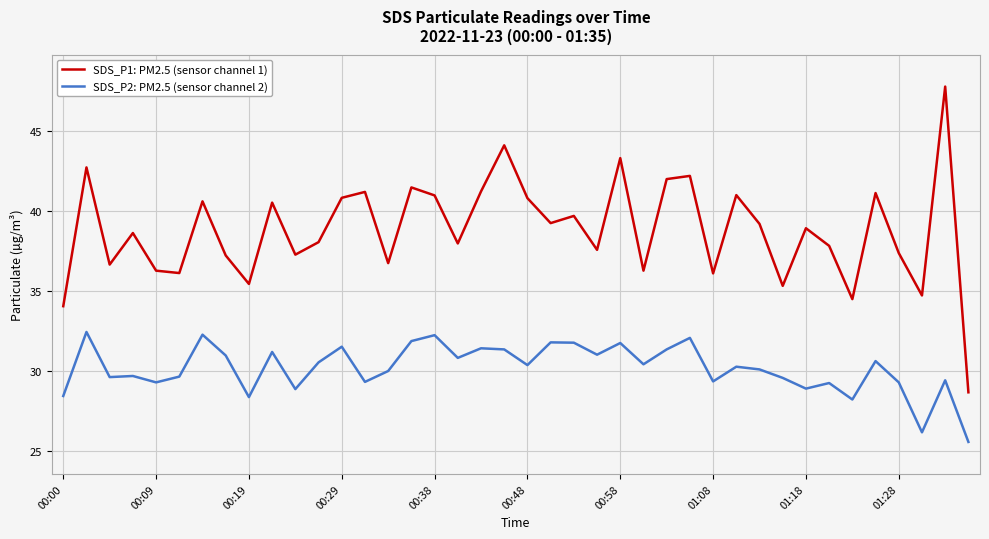

Which series has the largest total across all categories?

SDS_P1: PM2.5 (sensor channel 1)